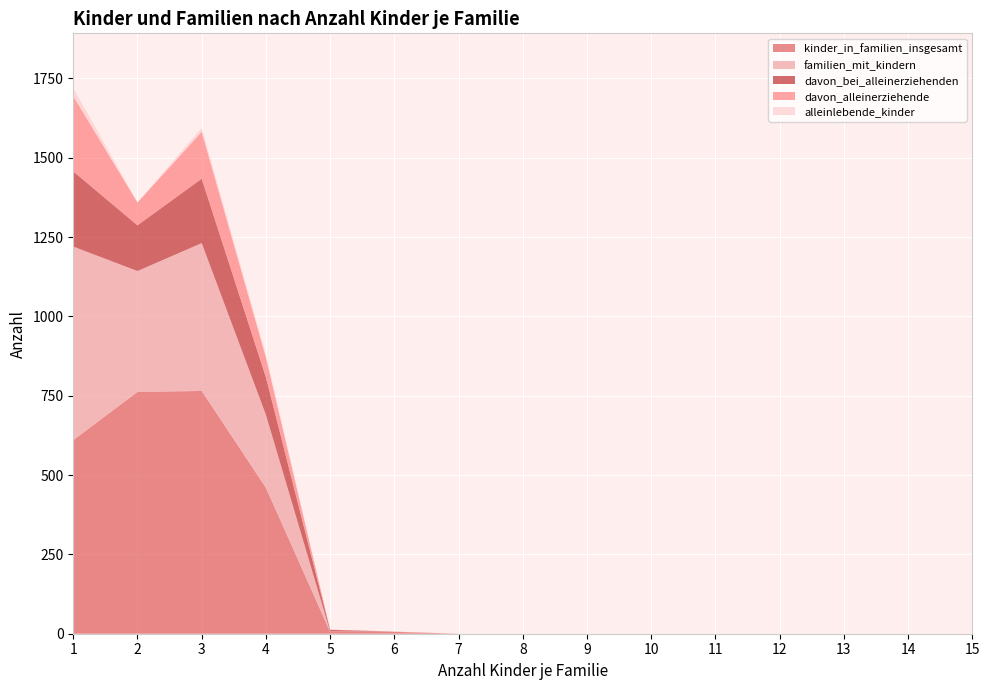

Reading left to right, what are all the values shown in this chart?

kinder_in_familien_insgesamt: 1=610	2=762	3=765	4=460	5=6	6=6	7=0	8=0	9=0	10=0	11=0	12=0	13=0	14=0	15=0
familien_mit_kindern: 1=610	2=381	3=466	4=230	5=1	6=1	7=0	8=0	9=0	10=0	11=0	12=0	13=0	14=0	15=0
davon_bei_alleinerziehenden: 1=237	2=144	3=203	4=118	5=5	6=0	7=0	8=0	9=0	10=0	11=0	12=0	13=0	14=0	15=0
davon_alleinerziehende: 1=237	2=72	3=148	4=63	5=1	6=0	7=0	8=0	9=0	10=0	11=0	12=0	13=0	14=0	15=0
alleinlebende_kinder: 1=26	2=0	3=12	4=9	5=0	6=0	7=0	8=0	9=0	10=0	11=0	12=0	13=0	14=0	15=0